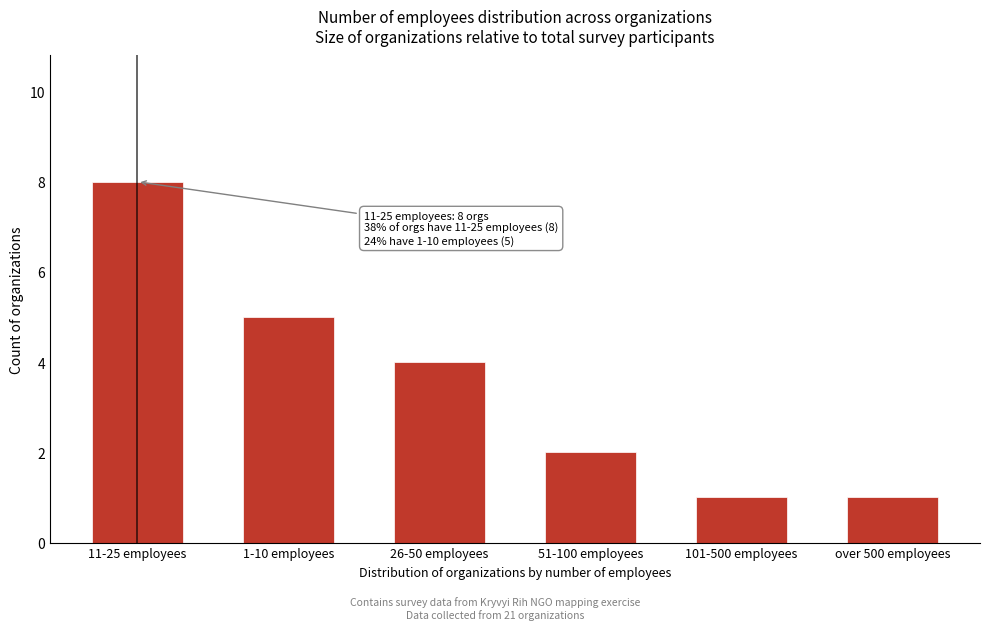

Reading left to right, extract all data points from this chart.

8	5	4	2	1	1